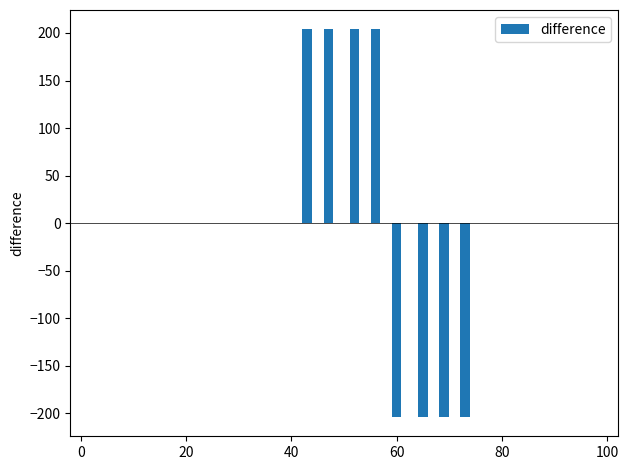

What is the greatest value displayed?

203.8